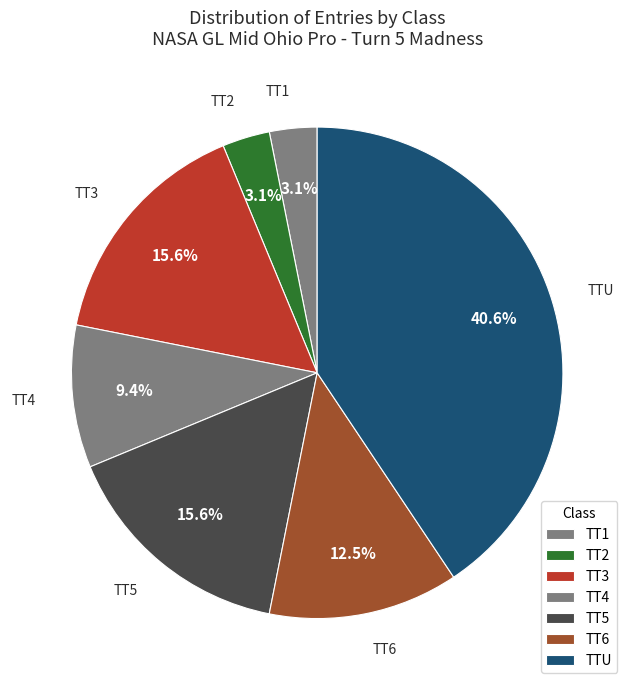

What is the largest slice in the pie chart?

TTU